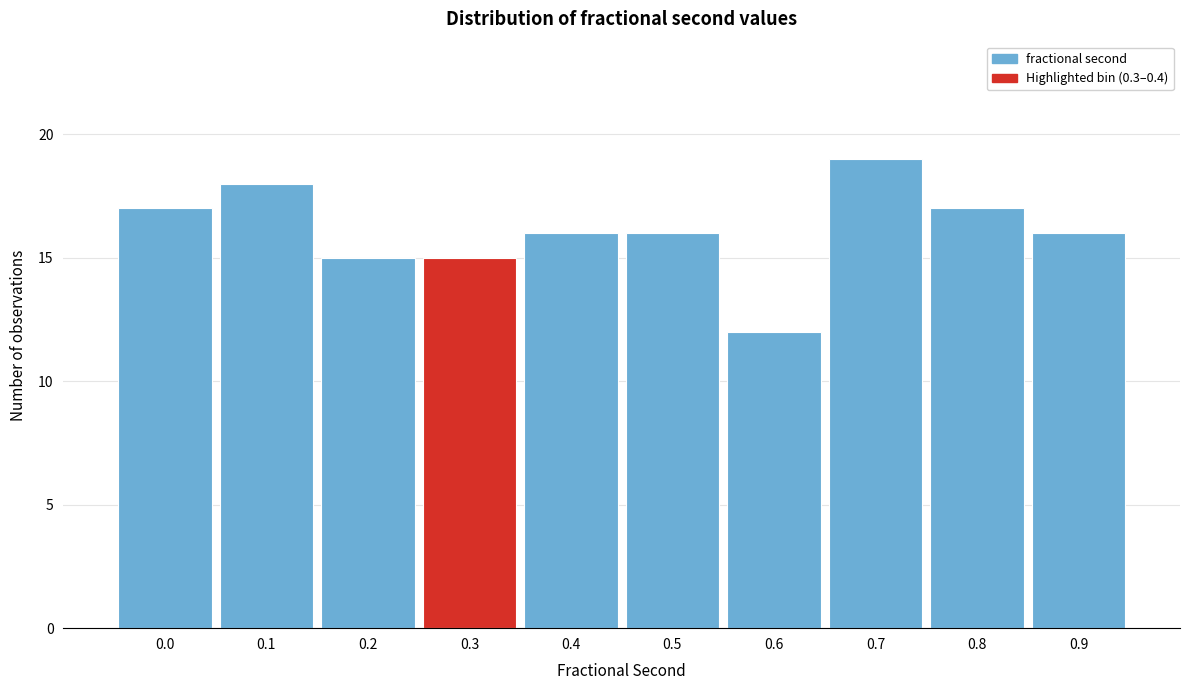

Reading left to right, list all the values displayed in this chart.

17	18	15	15	16	16	12	19	17	16